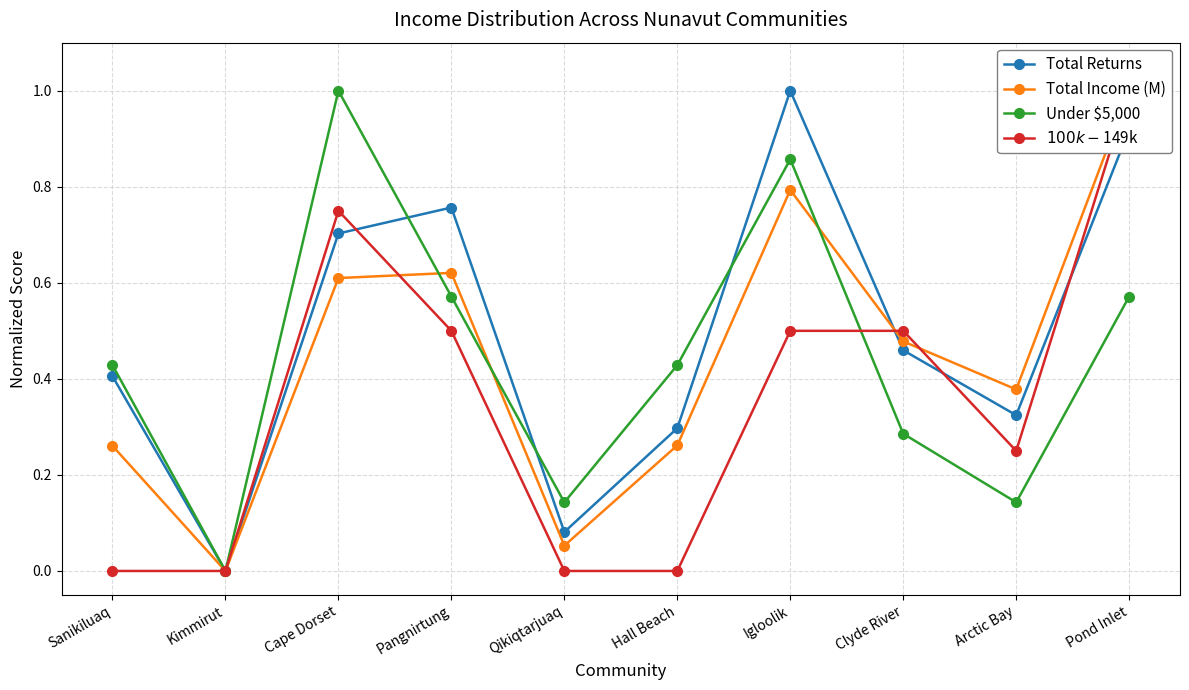

True or false: Total Income (M) has more than 1 points higher than both neighbors.

True